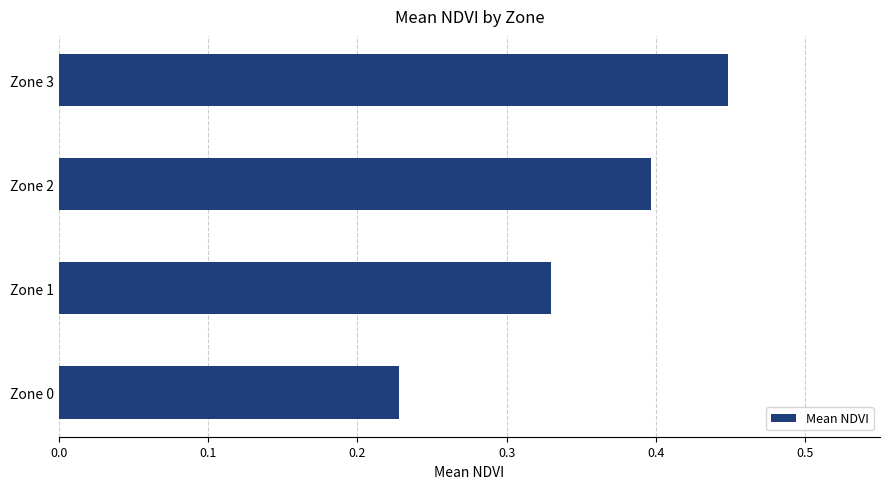

What is the difference between the maximum and second lowest values?

0.1